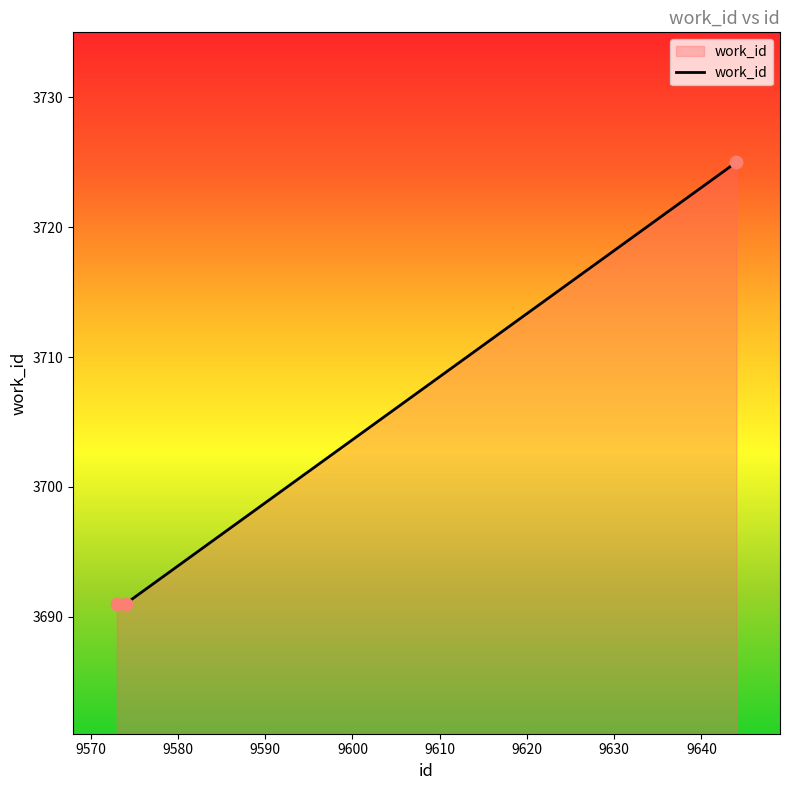

What is the sum of all values?

11107